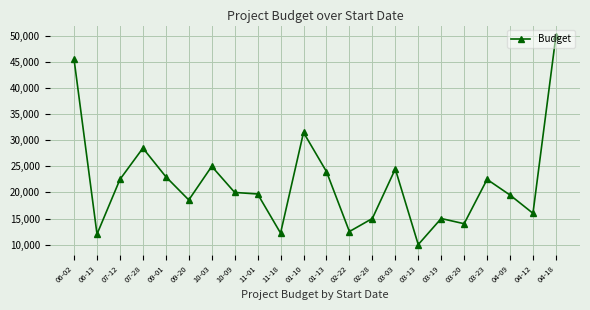

How many series are shown in this chart?

1